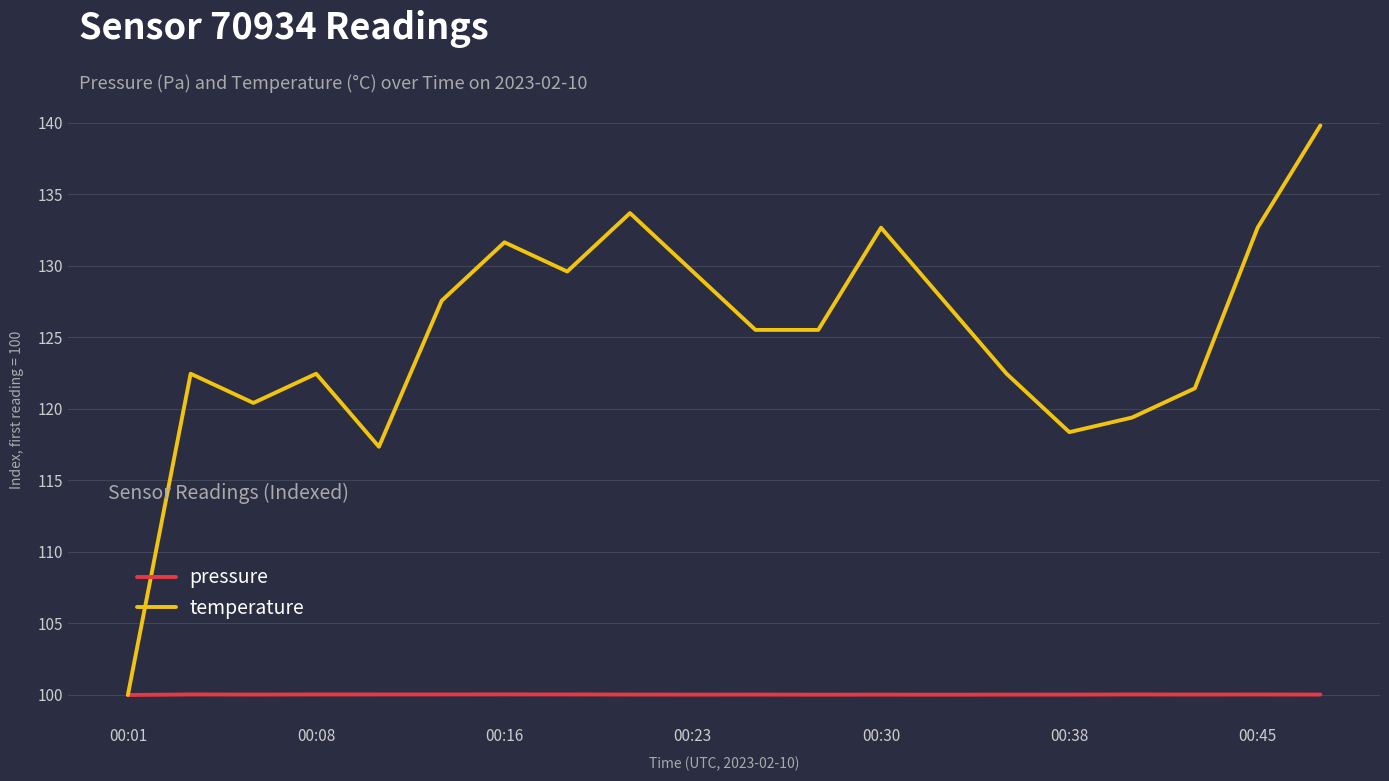

What is the greatest value displayed?

139.8